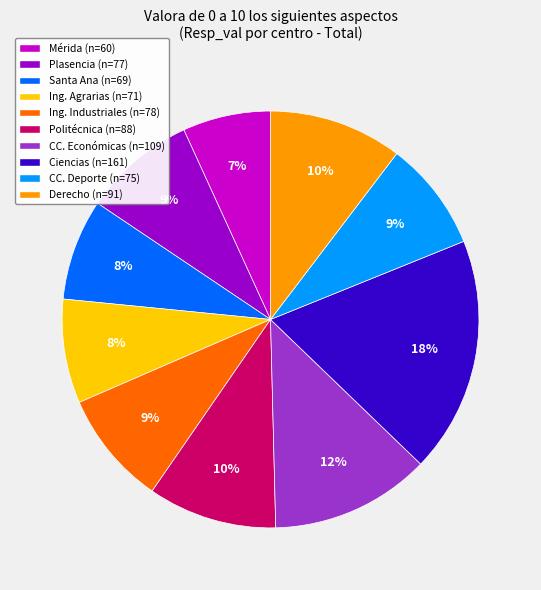

To the nearest percent, what is the average slice percentage?

10%